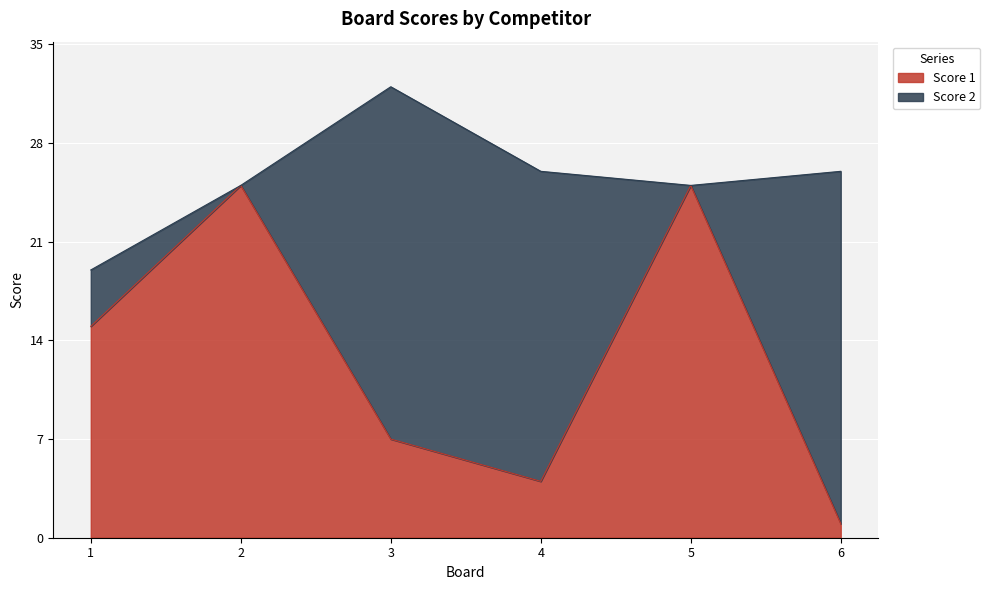

What is the change in value from 4 to 5?

+21